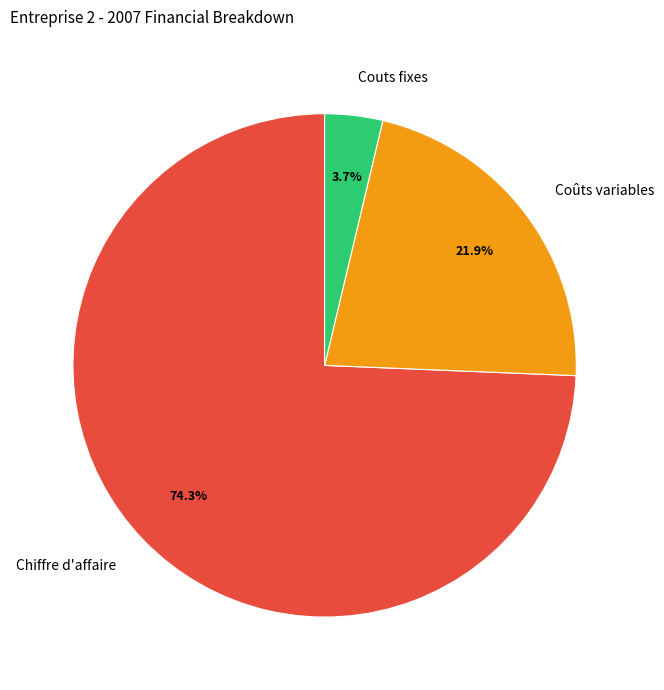

Count the number of slices in the pie.

3